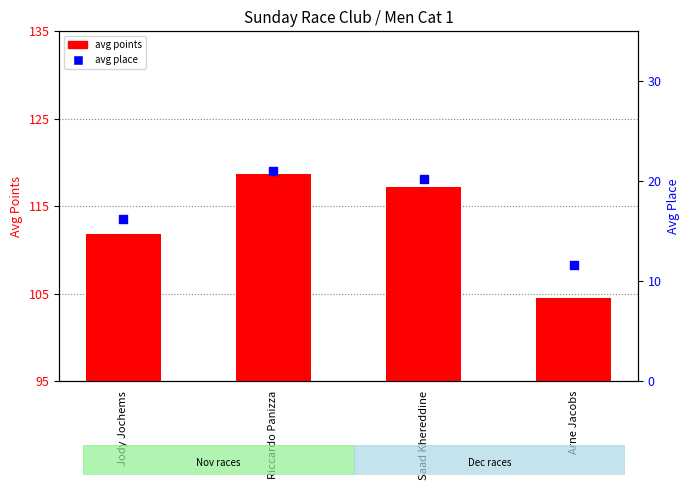

Which series contains the highest Y value?

avg points